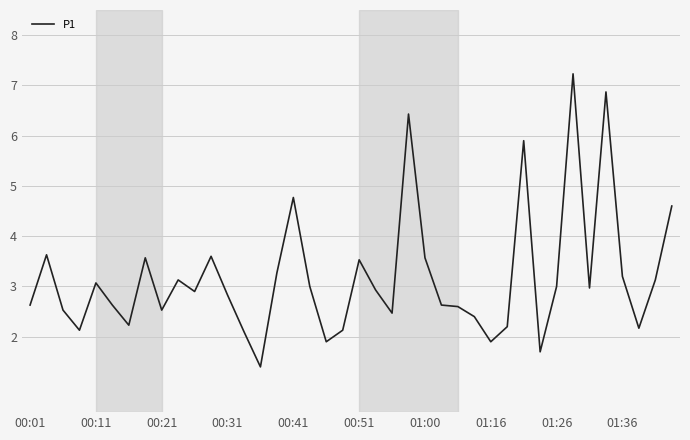

What is the difference between the maximum and minimum values?

5.8